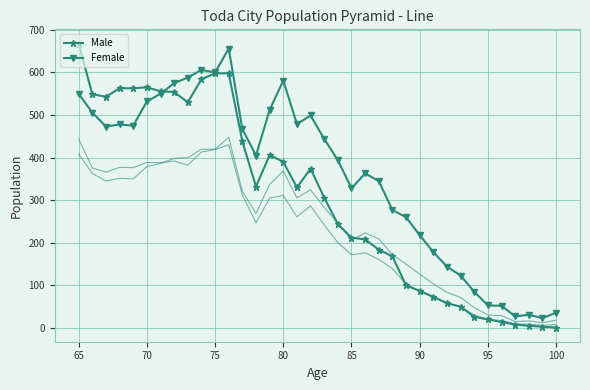

Where does the Male series first go above 330?

65